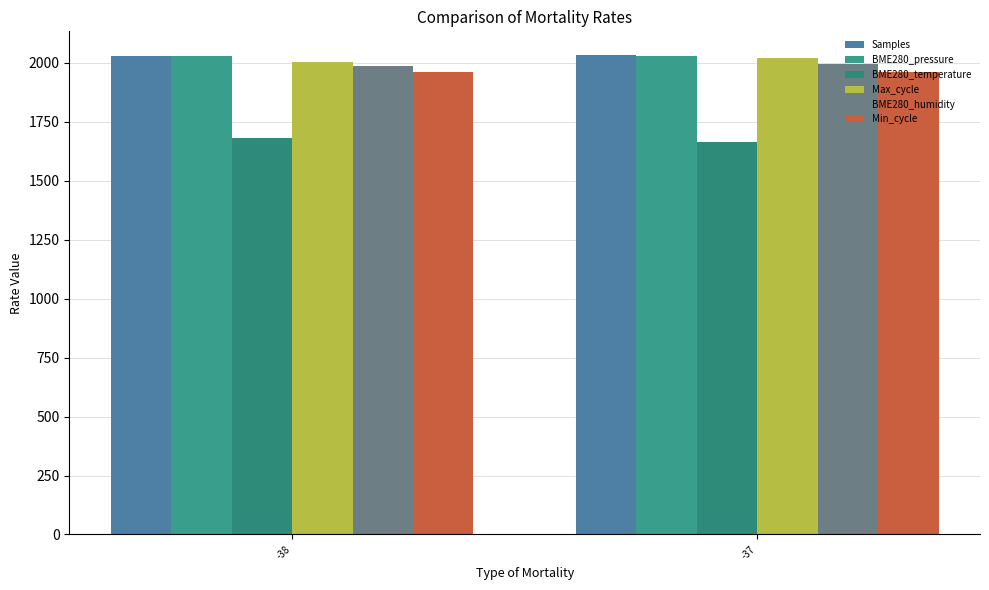

How many data points in BME280_humidity are less than 1996?

1